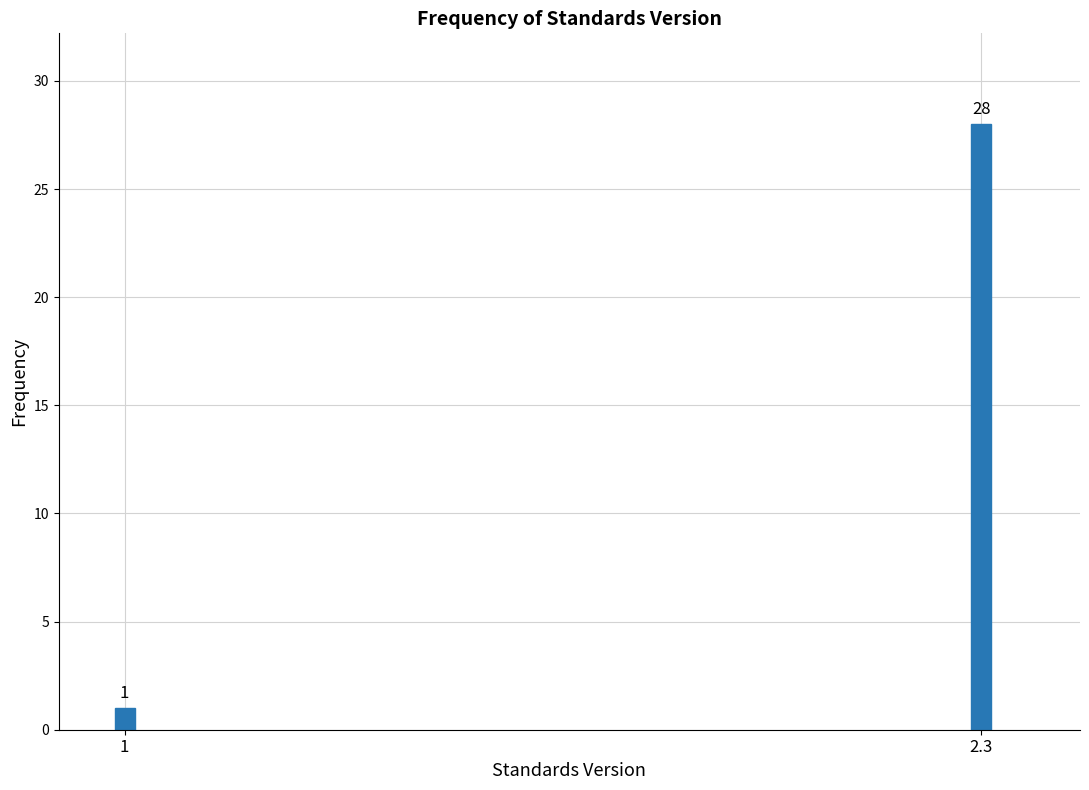

Reading right to left, list all the values displayed in this chart.

28	1